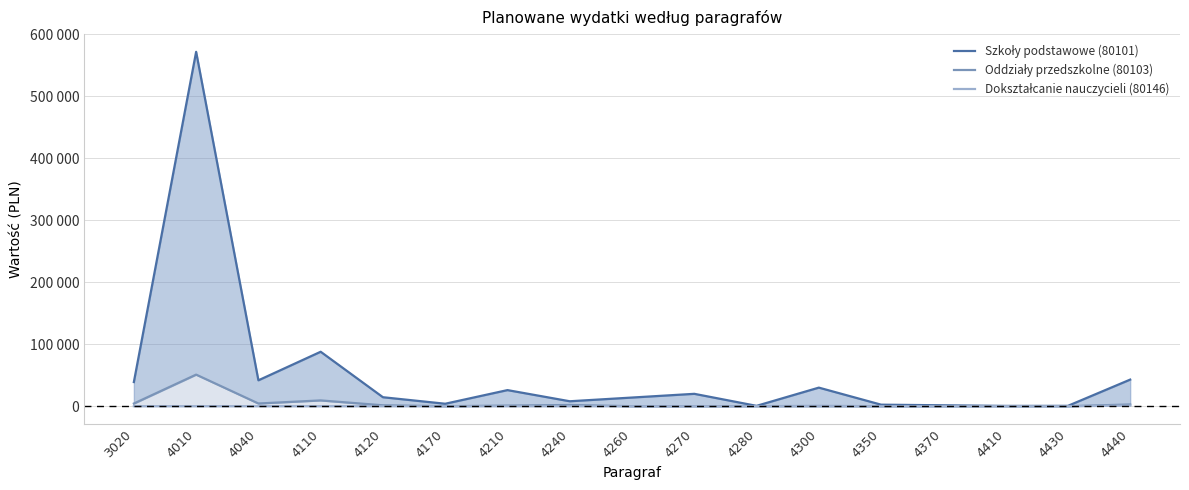

Rank the series by their maximum value, from highest to lowest.

Szkoły podstawowe (80101), Oddziały przedszkolne (80103), Dokształcanie nauczycieli (80146)